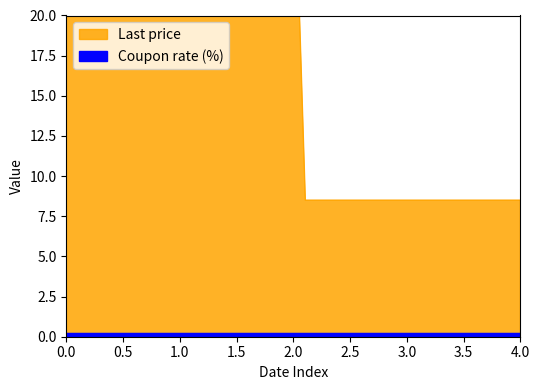

The value at 2023-04-26 is 60.4. True or false?

True